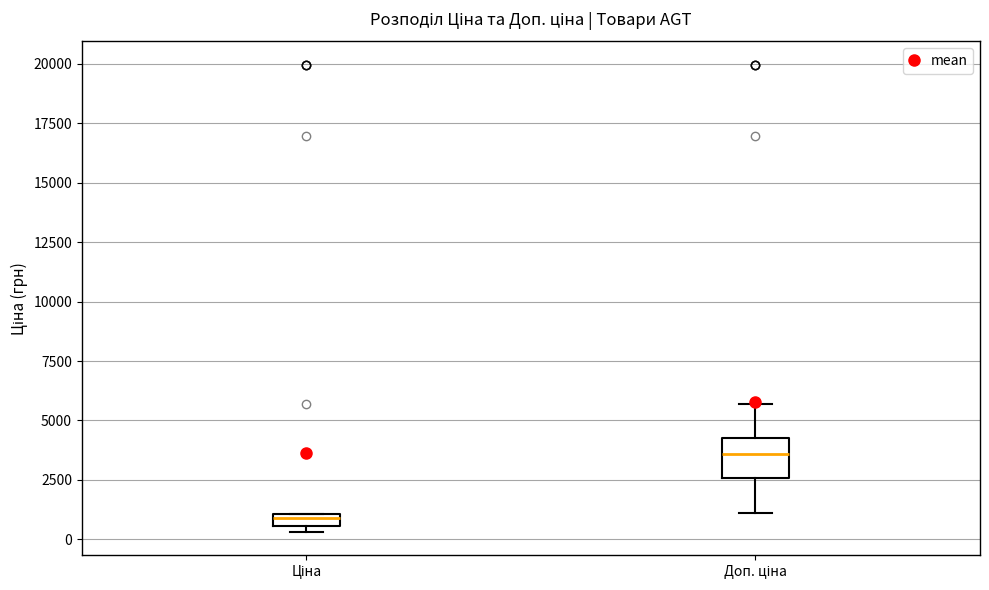

Where does the lower whisker of the box for Доп. ціна end on the y-axis? The values are not printed on the chart, so give them approximately, as read against the axis.

1000